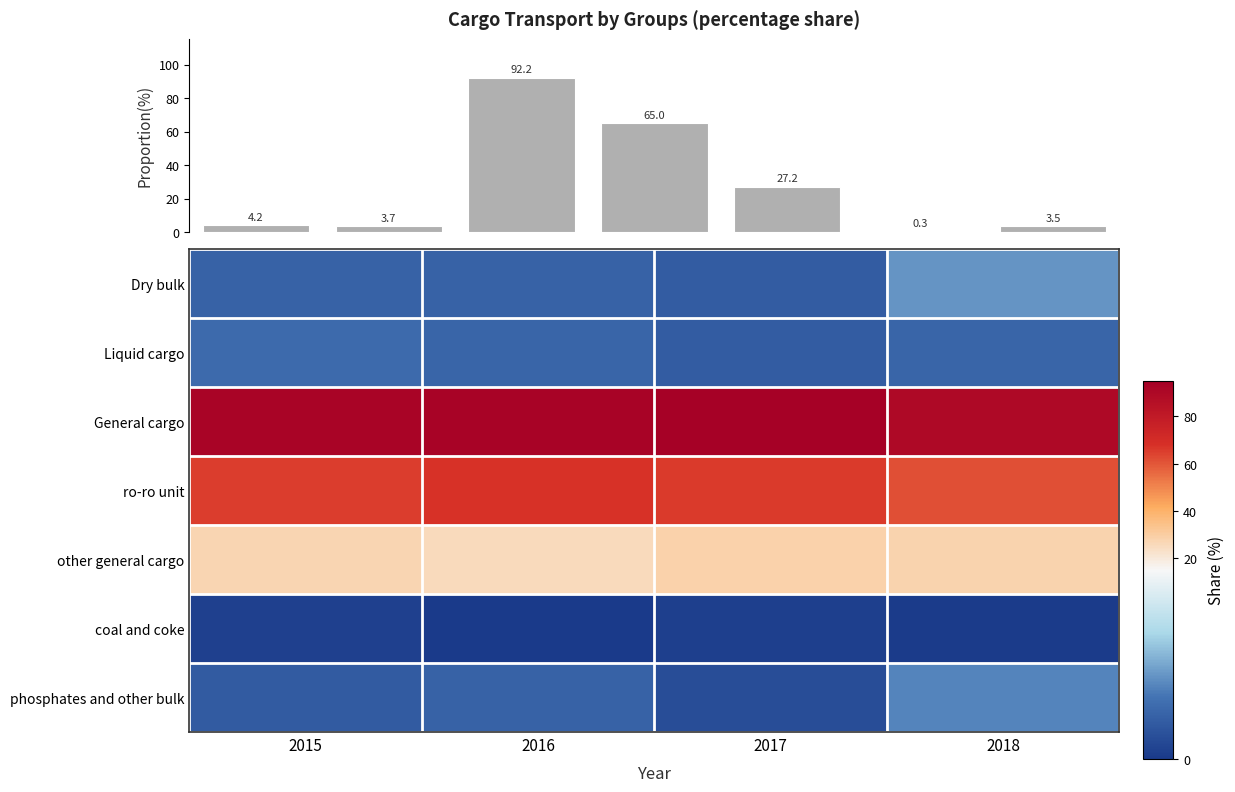

At how many categories does at least one series exceed 37?

4